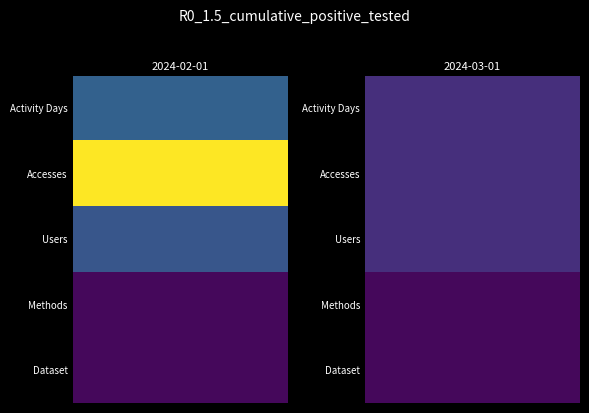

What is the difference between the maximum and minimum values in the 2024-02-01 series?

44